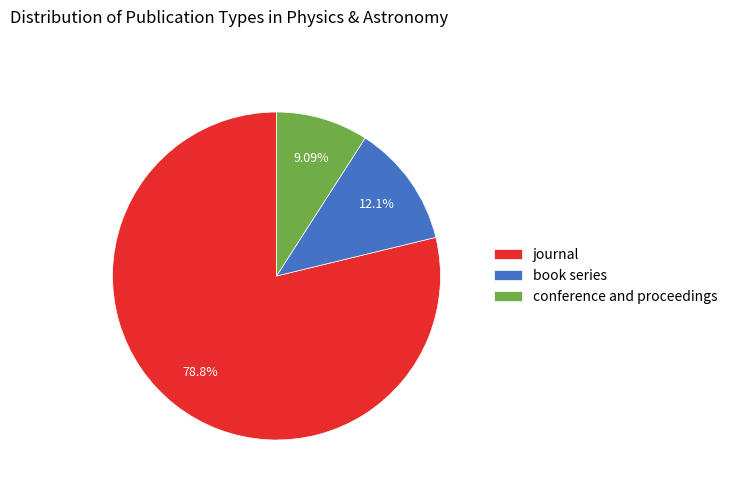

To the nearest percent, what is the average slice percentage?

33%